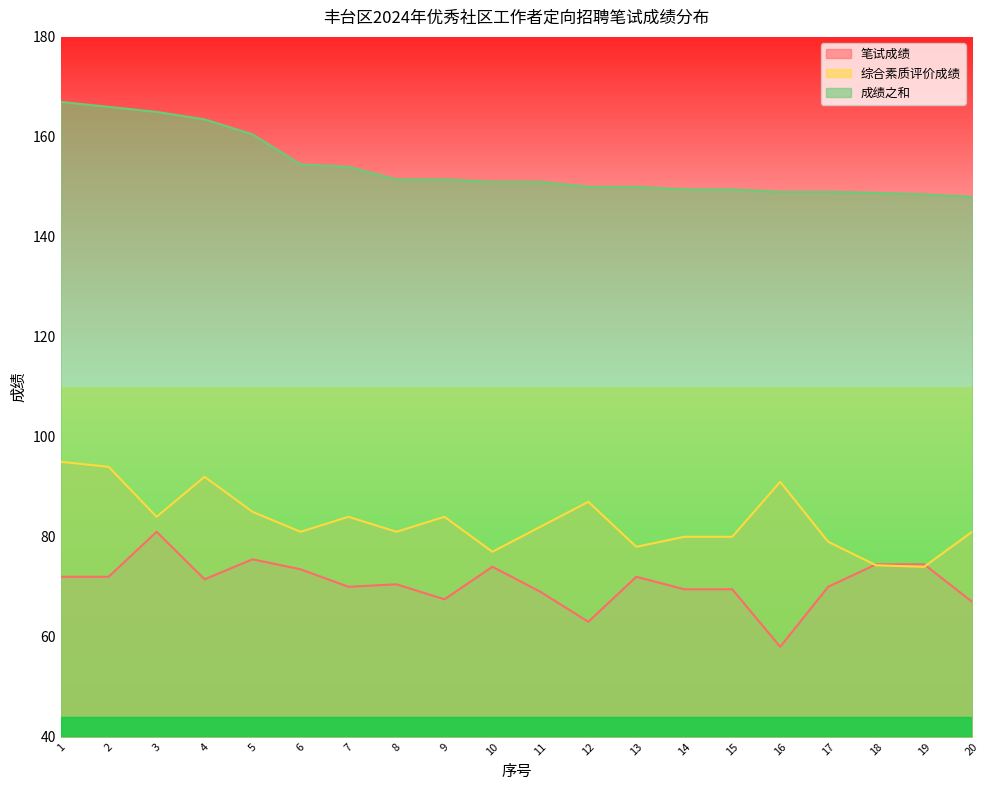

How many times do 综合素质评价成绩 and 笔试成绩 cross each other?

2